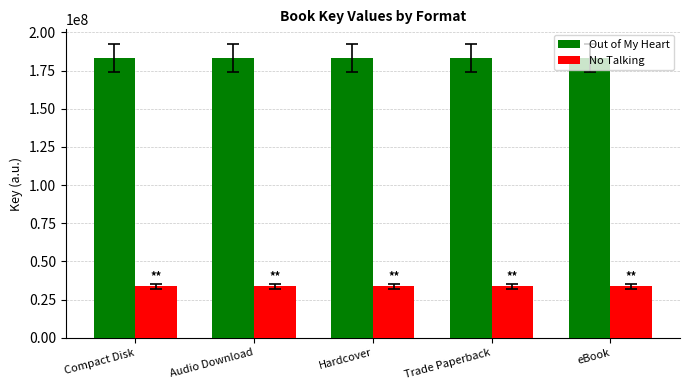

What is the difference between the highest and lowest values at Compact Disk?

149578618